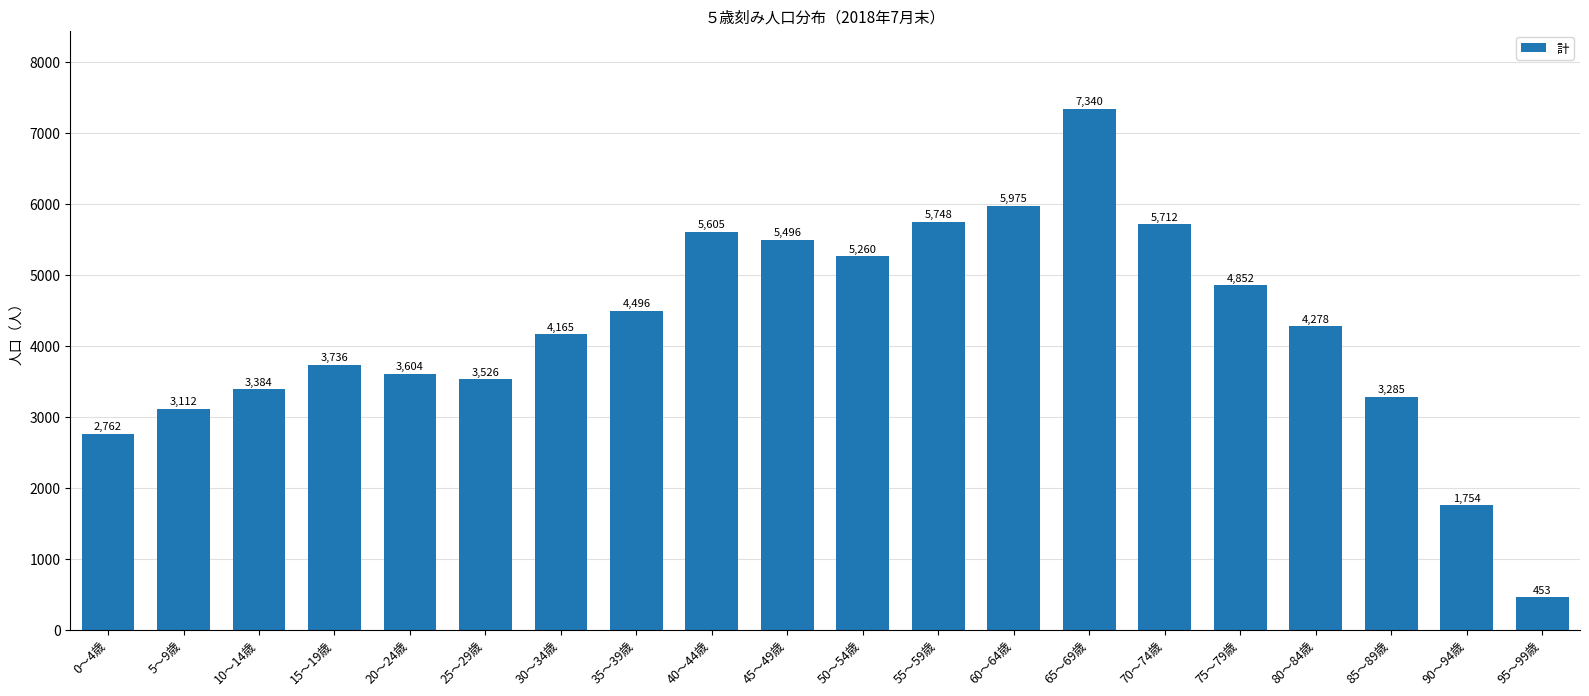

How many data points are less than 4278?

10